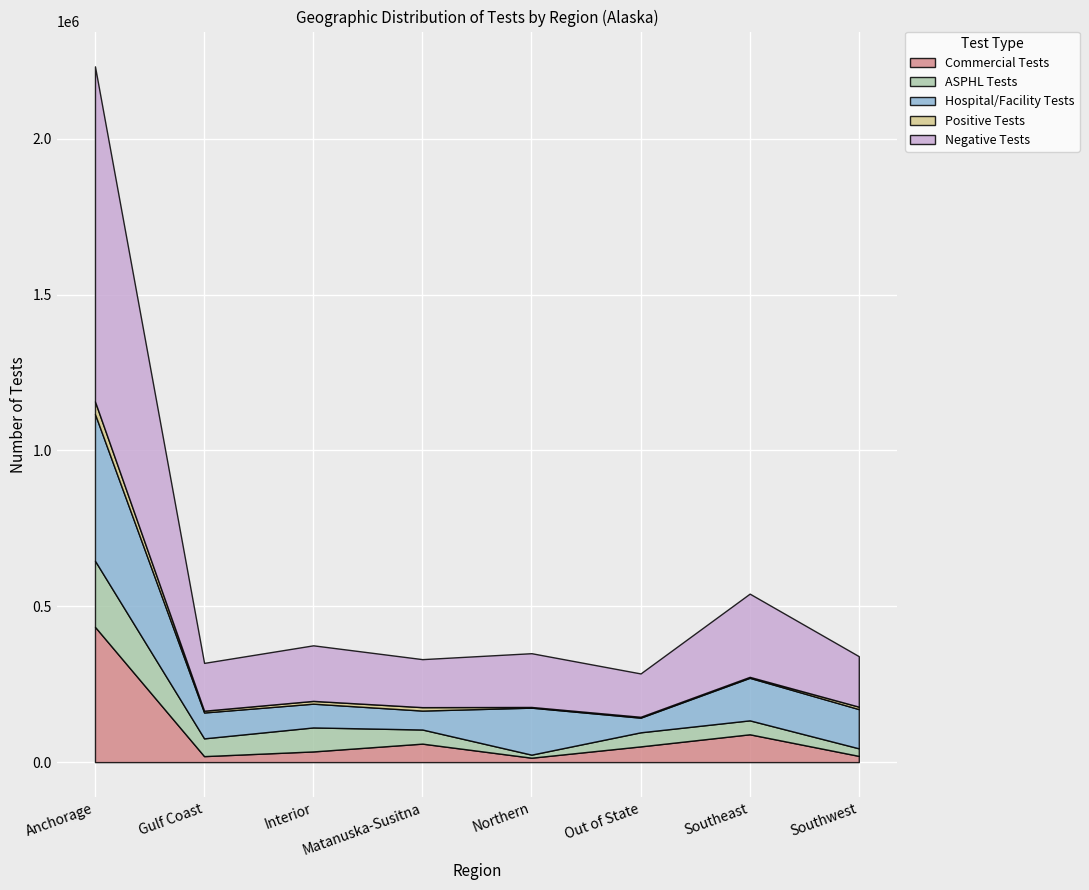

At which label does ASPHL Tests first exceed 45283?

Anchorage